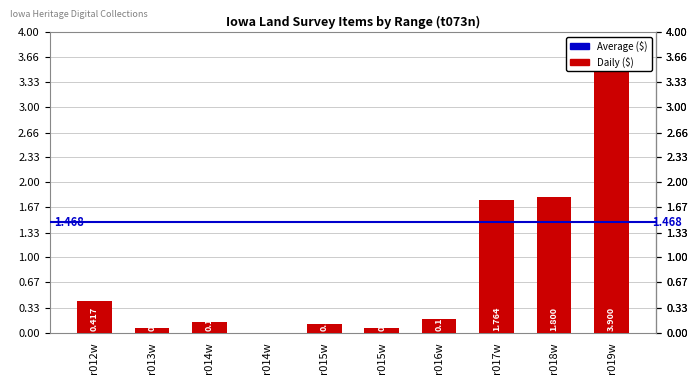

Which label corresponds to the largest value in the chart?

r019w